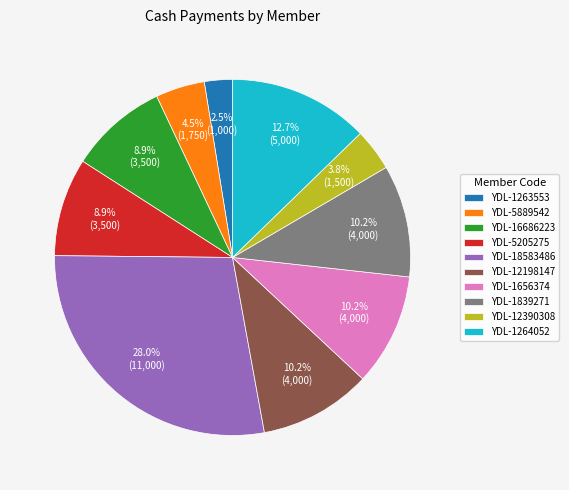

To the nearest percent, what is the difference between the YDL-1263553 and YDL-12198147 slice percentages?

8%